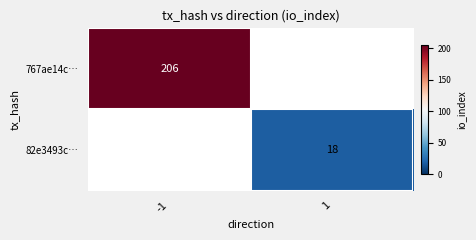

Is the value of 767ae14c… at -1 greater than the value of 82e3493c… at 1?

Yes